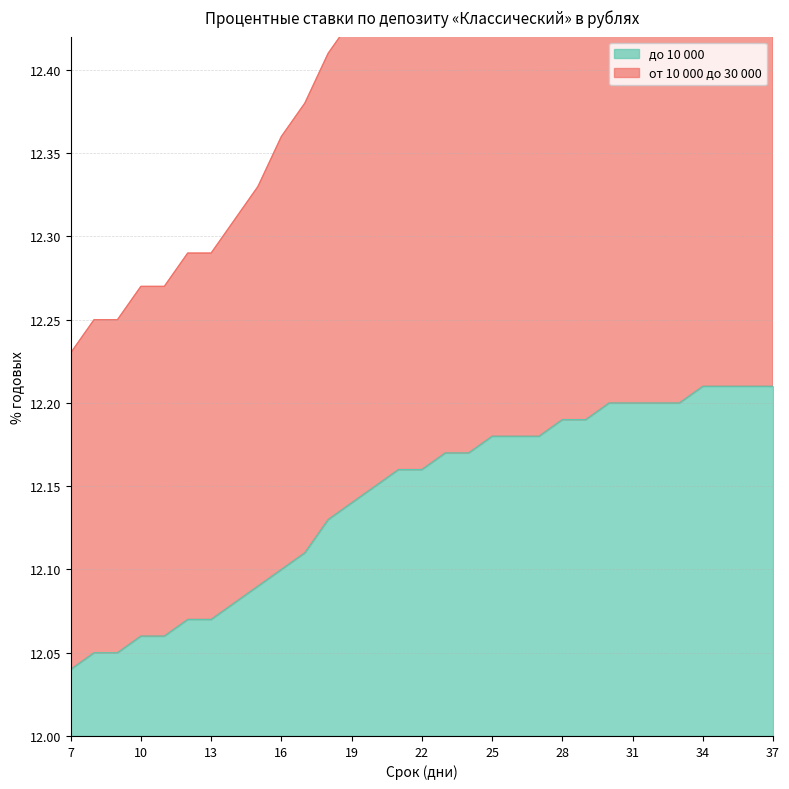

At which label is от 10 000 до 30 000 closest to 12?

7